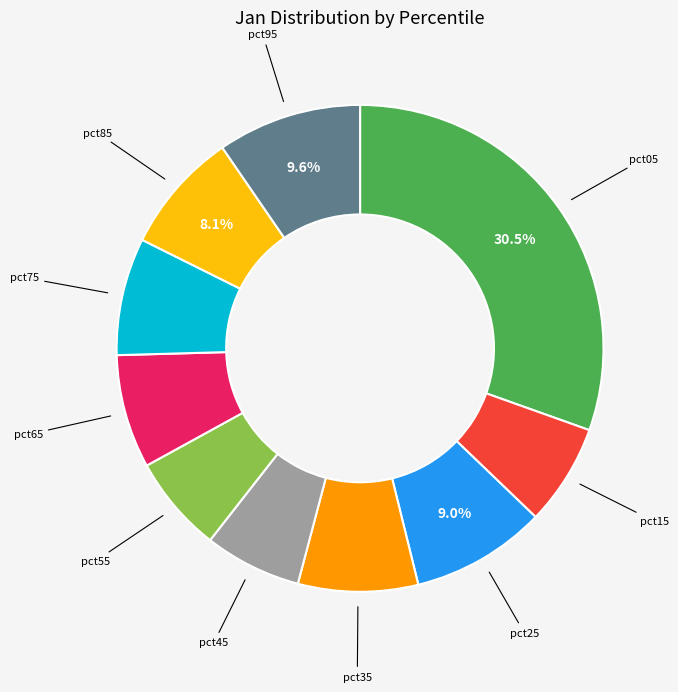

Is there a majority slice in this chart?

No